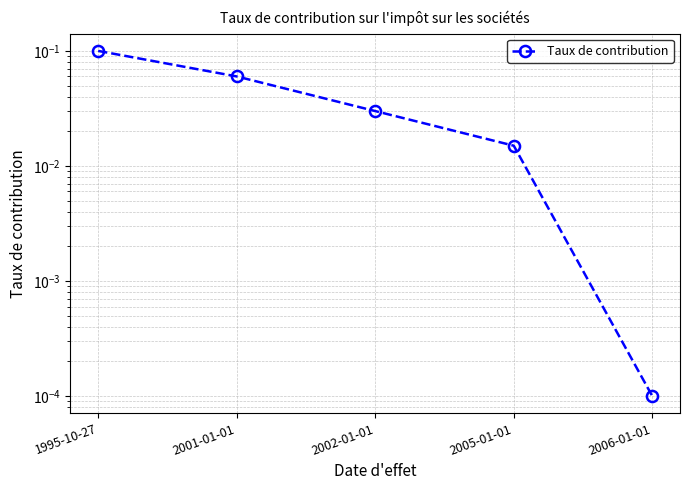

True or false: the data shows 0.0 at 2001-01-01.

False